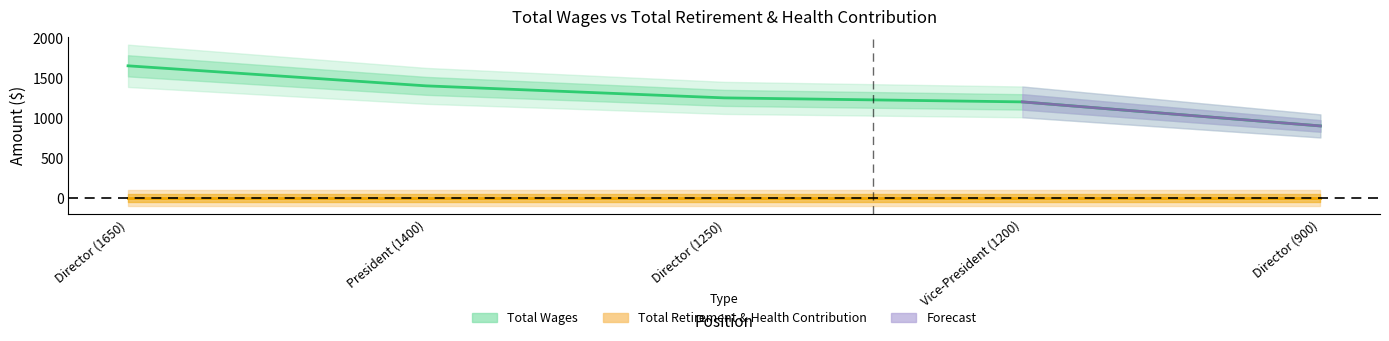

Is it true that the value at Director (900) is 900?

True